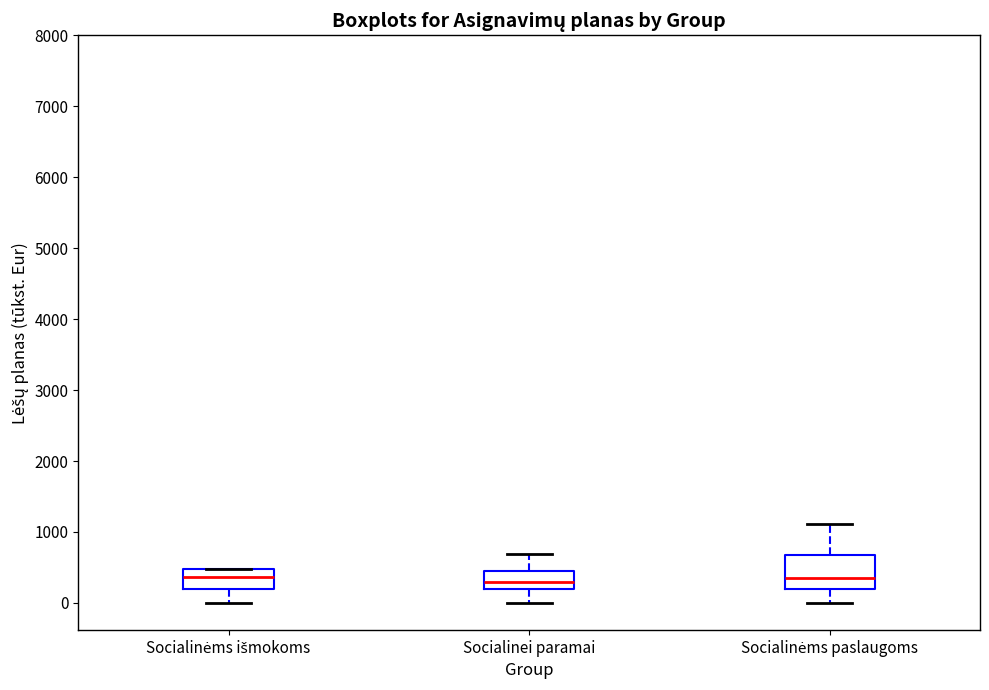

Comparing the boxes themselves (not the whiskers), which one is the tallest?

Socialinėms paslaugoms